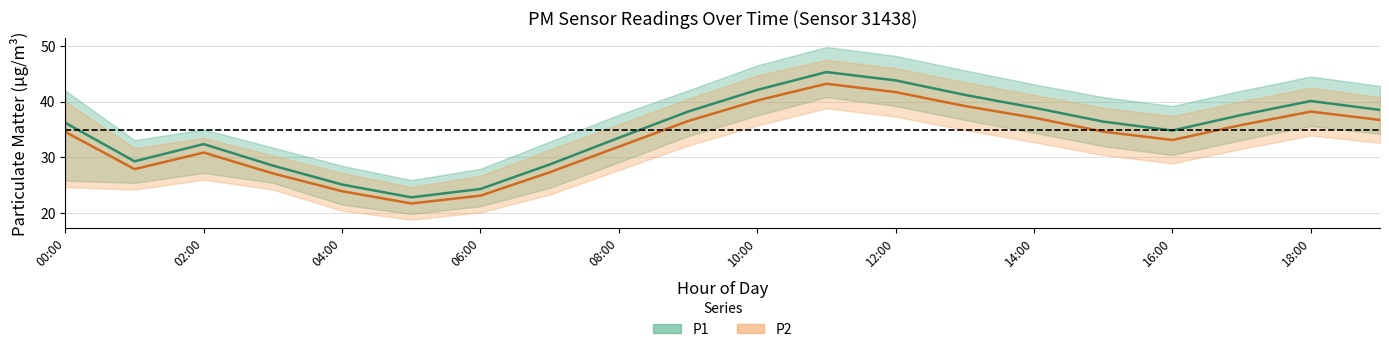

Rank the series by their average value, from lowest to highest.

P2, P1